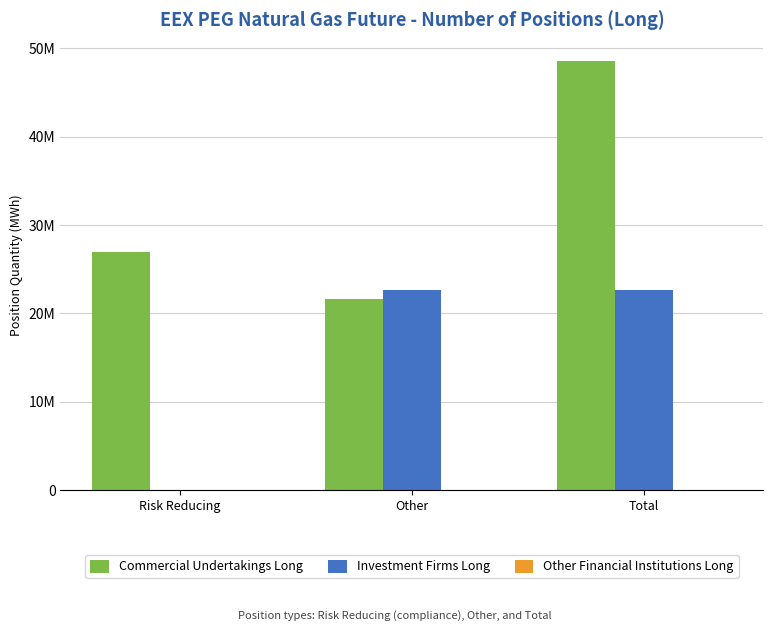

Are the bars grouped side by side (vs. stacked)?

Yes